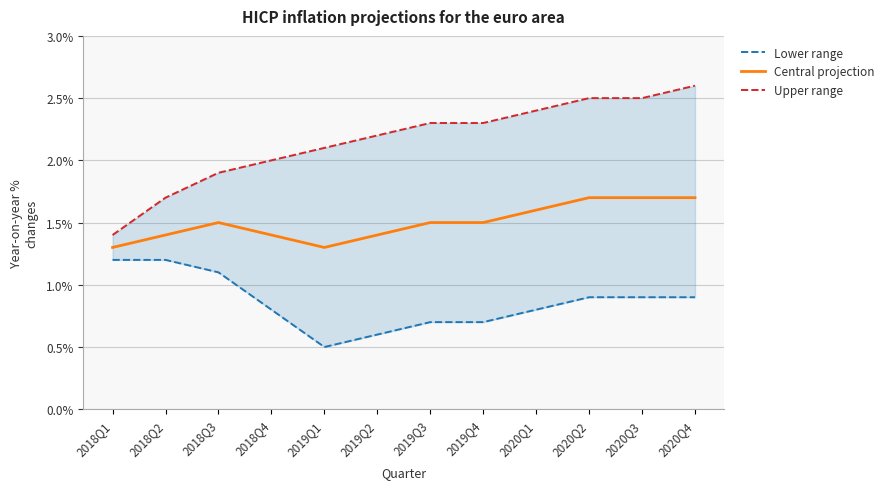

True or false: Lower range has more than 2 points higher than both neighbors.

False